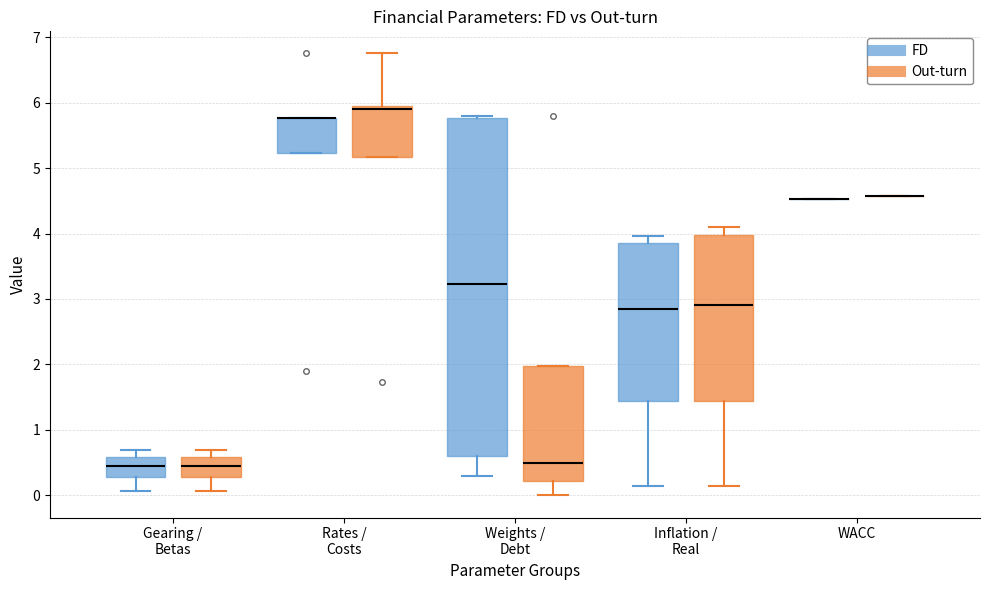

Which box is the tallest, from its lower edge to its upper edge?

Weights / Debt (FD)